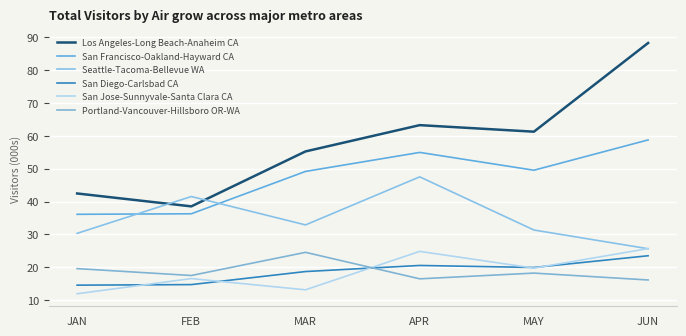

Is the value of Portland-Vancouver-Hillsboro OR-WA at JAN greater than the value of San Francisco-Oakland-Hayward CA at FEB?

No